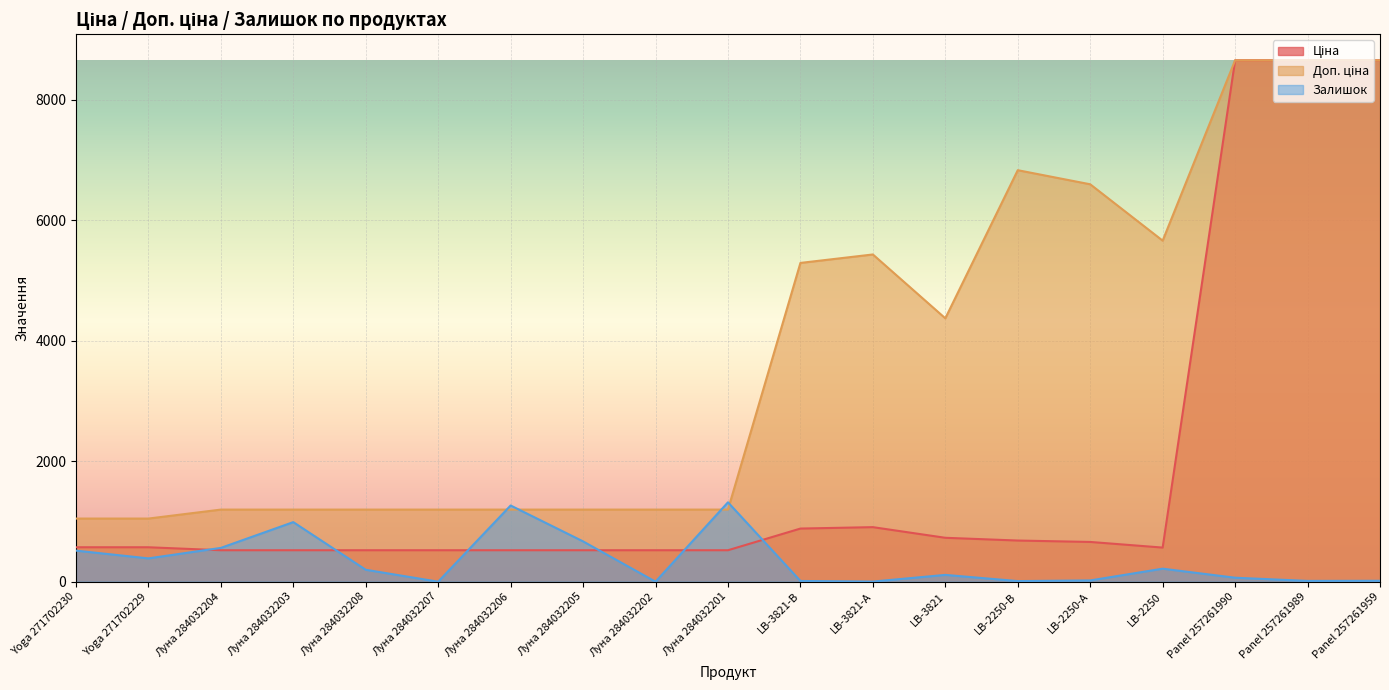

Reading left to right, what are all the values shown in this chart?

Ціна: Yoga 271702230=571.6	Yoga 271702229=571.6	Луна 284032204=522.2	Луна 284032203=522.2	Луна 284032208=522.2	Луна 284032207=522.2	Луна 284032206=522.2	Луна 284032205=522.2	Луна 284032202=522.2	Луна 284032201=522.2	LB-3821-В=882.1	LB-3821-А=905.5	LB-3821=728.8	LB-2250-В=683.2	LB-2250-А=659.8	LB-2250=566.2	Panel 257261990=8656.2	Panel 257261989=8656.2	Panel 257261959=8656.2
Доп. ціна: Yoga 271702230=1048.0	Yoga 271702229=1048.0	Луна 284032204=1197.0	Луна 284032203=1197.0	Луна 284032208=1197.0	Луна 284032207=1197.0	Луна 284032206=1197.0	Луна 284032205=1197.0	Луна 284032202=1197.0	Луна 284032201=1197.0	LB-3821-В=5292.4	LB-3821-А=5432.8	LB-3821=4372.9	LB-2250-В=6831.9	LB-2250-А=6597.9	LB-2250=5662.1	Panel 257261990=8656.2	Panel 257261989=8656.2	Panel 257261959=8656.2
Залишок: Yoga 271702230=516.0	Yoga 271702229=387.0	Луна 284032204=561.0	Луна 284032203=989.0	Луна 284032208=198.0	Луна 284032207=0.0	Луна 284032206=1265.0	Луна 284032205=669.0	Луна 284032202=0.0	Луна 284032201=1318.0	LB-3821-В=12.0	LB-3821-А=2.0	LB-3821=113.0	LB-2250-В=10.0	LB-2250-А=21.0	LB-2250=216.0	Panel 257261990=66.0	Panel 257261989=13.0	Panel 257261959=15.0